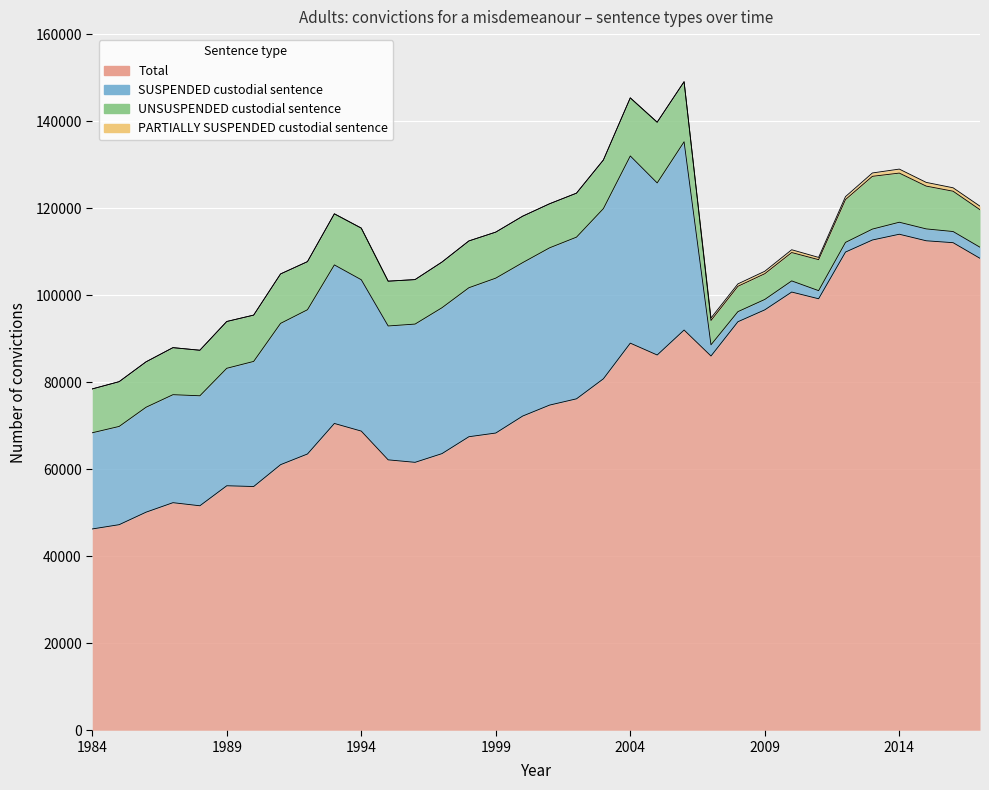

What is the difference between the second highest and minimum values in the SUSPENDED custodial sentence series?

41155